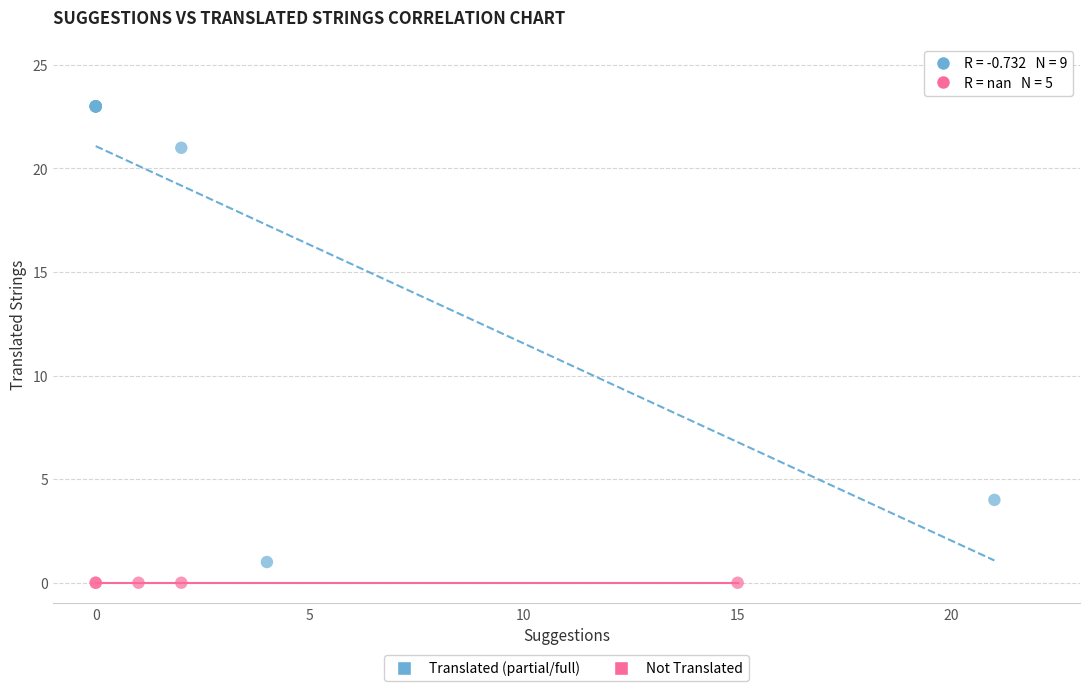

Which series contains the highest Y value?

Translated (partial/full)